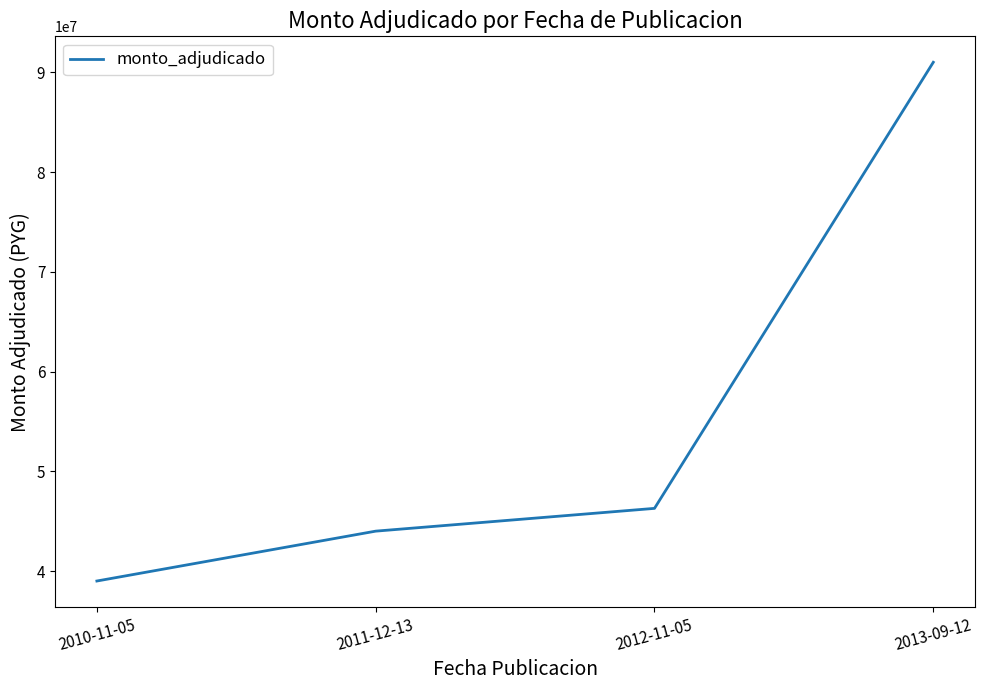

How many lines are shown in the chart?

1